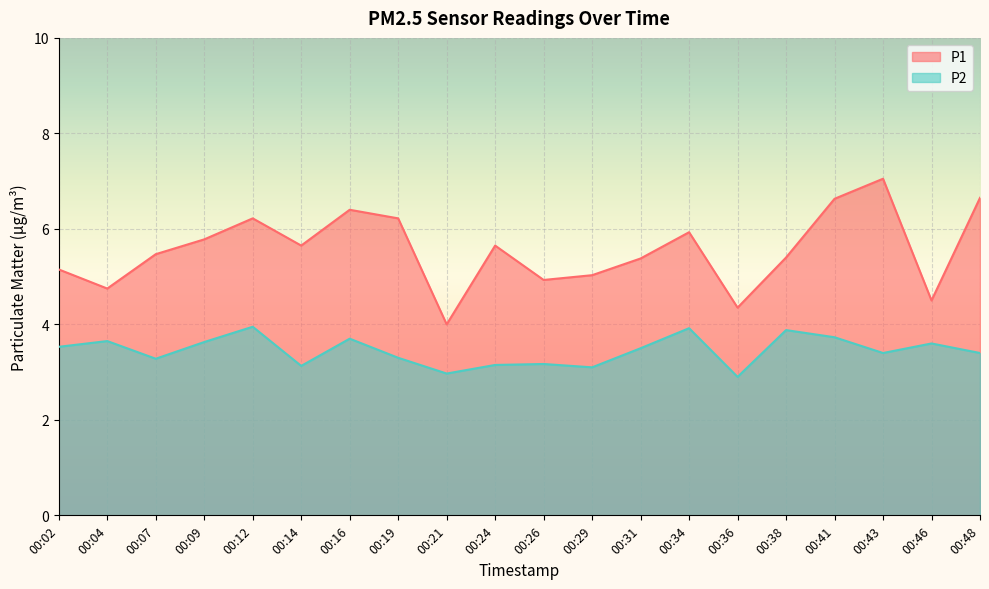

True or false: P1 and P2 intersect in this chart.

False